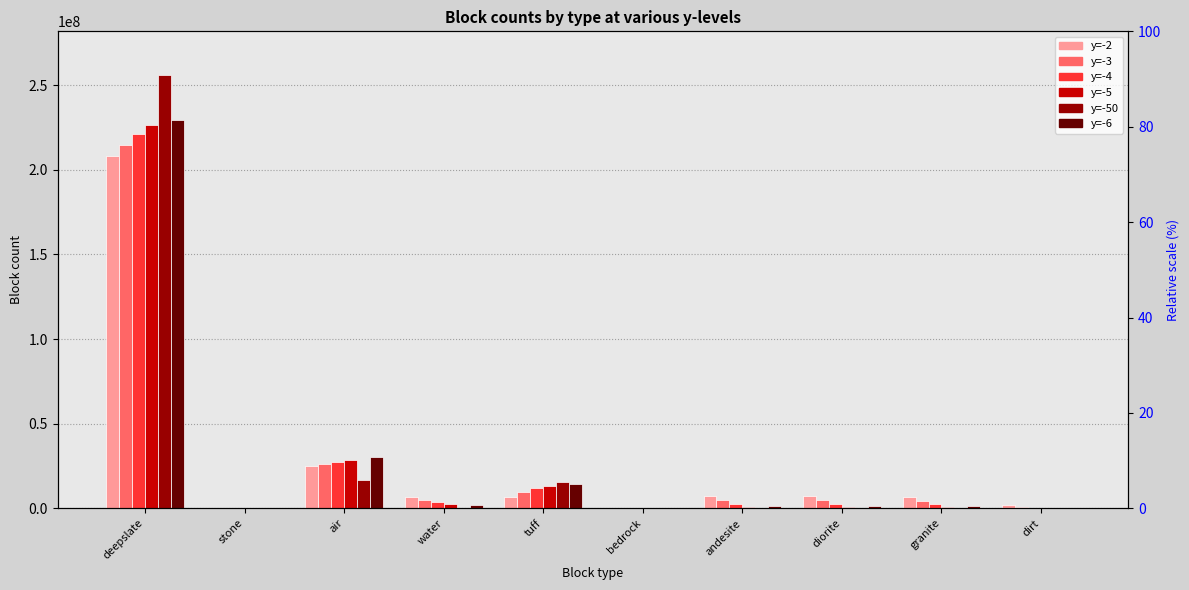

Where is -3 nearest to the value 107449775?

air